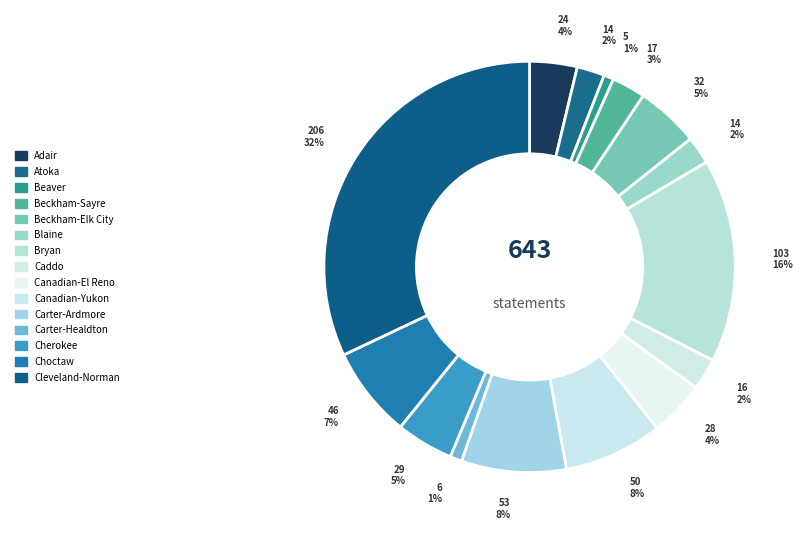

To the nearest percent, what is the difference between the Bryan and Canadian-Yukon slice percentages?

8%